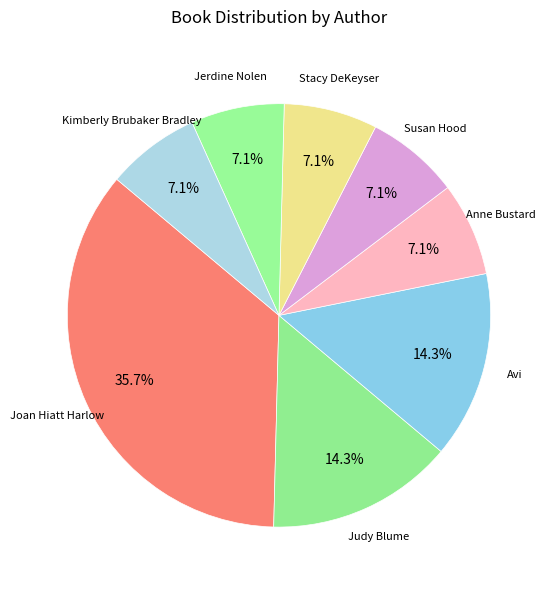

How many segments does this pie chart have?

8